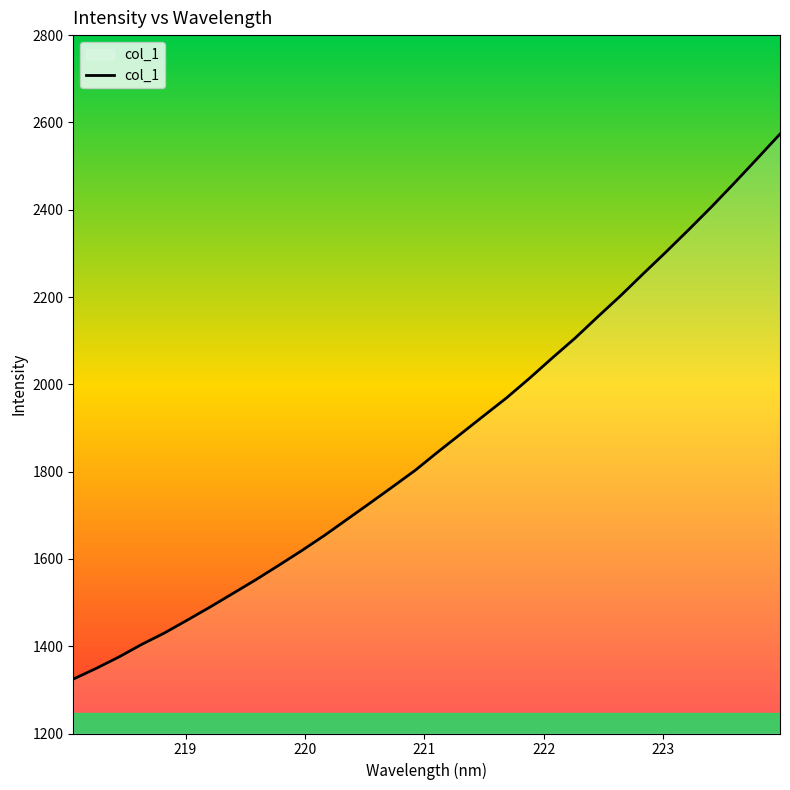

Reading left to right, what are all the values shown in this chart?

1324.6	1349.1	1375.3	1404.1	1430.4	1459.9	1489.9	1521.0	1552.2	1585.1	1618.5	1653.4	1690.6	1727.7	1765.3	1803.4	1845.8	1886.9	1928.1	1969.1	2013.7	2060.3	2105.7	2154.8	2202.9	2253.6	2303.5	2354.7	2407.0	2461.4	2517.1	2573.4